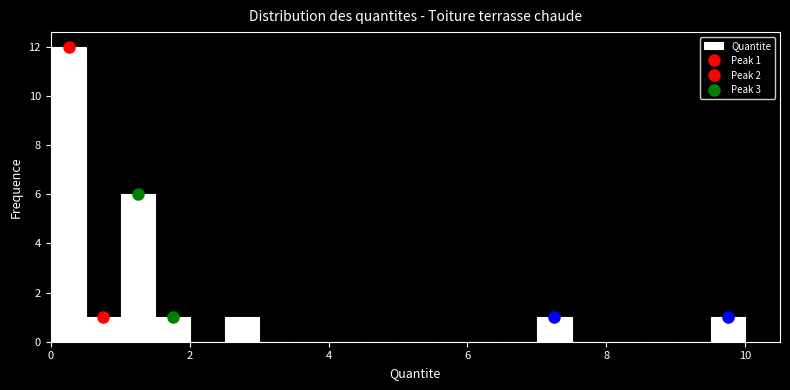

Read against the x-axis, roughly where is the centre of the tallest bar?

0.2